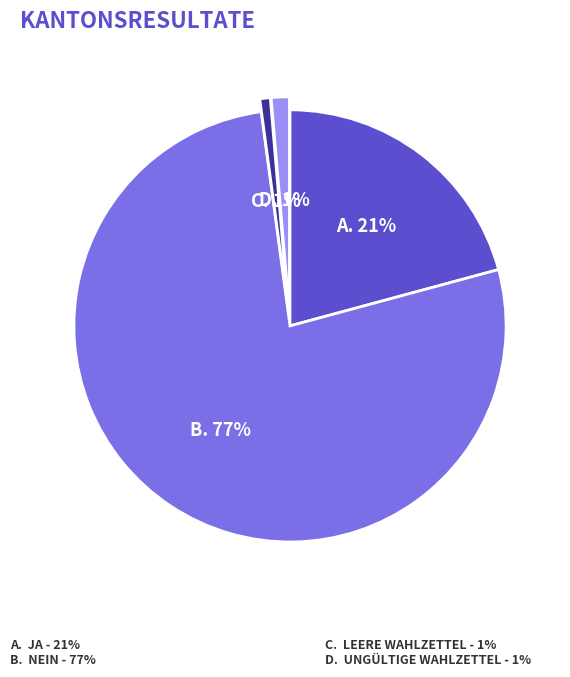

Is there any slice that represents more than half of the pie?

Yes